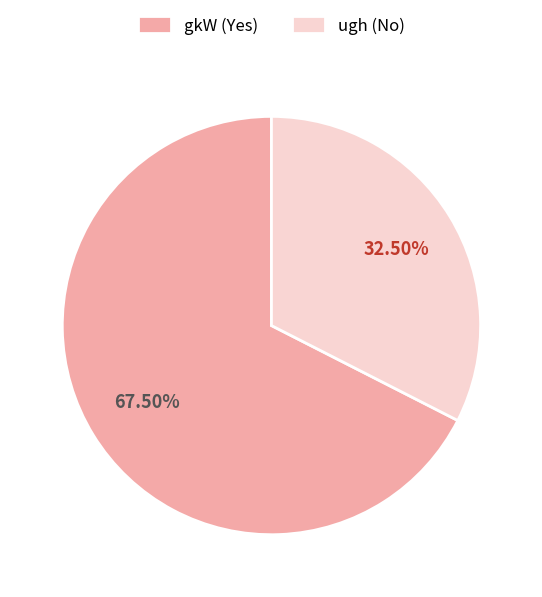

Which has a higher value, gkW or ugh?

gkW